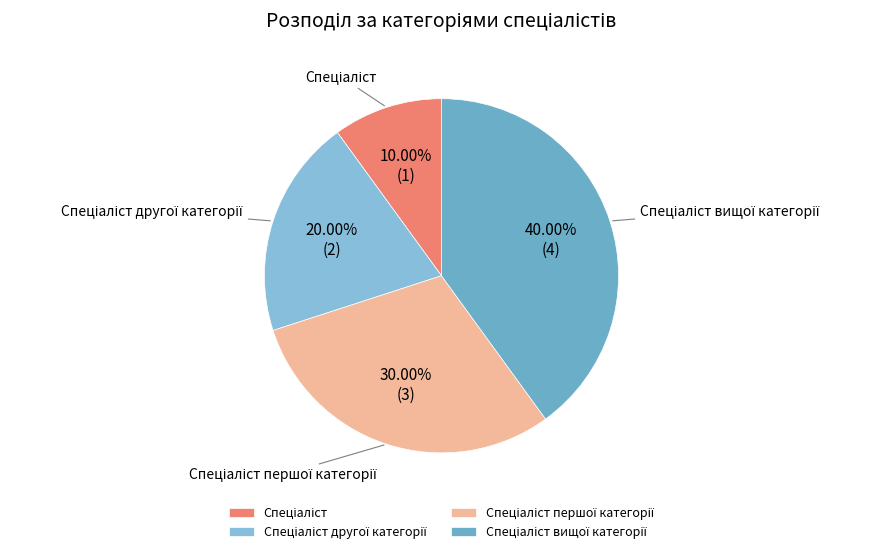

Does any single category account for the majority?

No